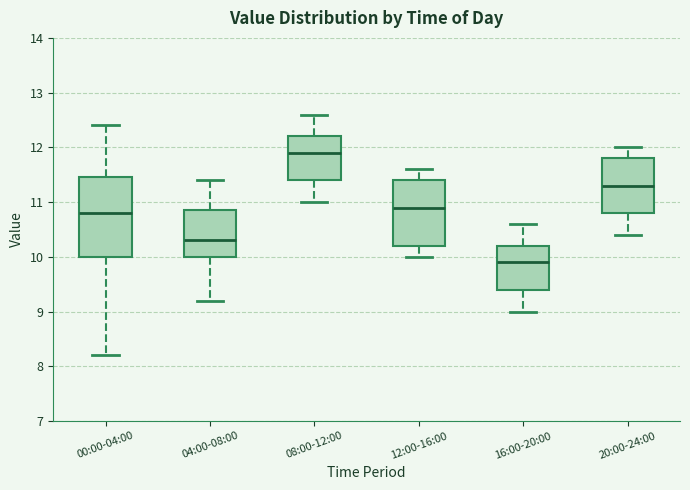

Which box has the lowest median line?

16:00-20:00